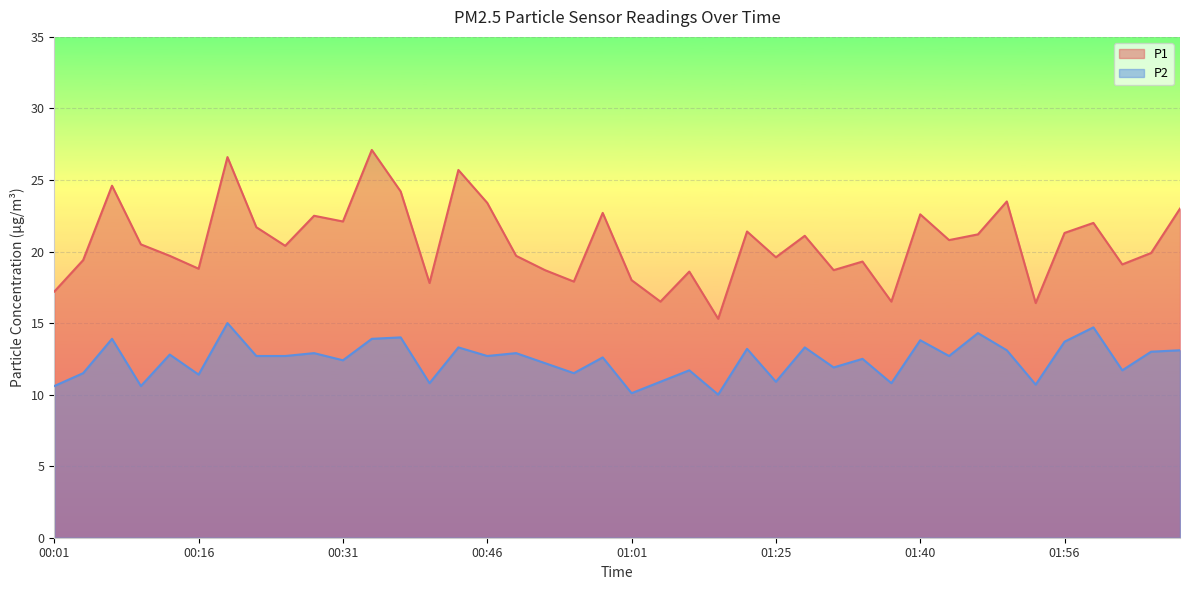

Between 01:18 and 00:25, which is larger?

01:18